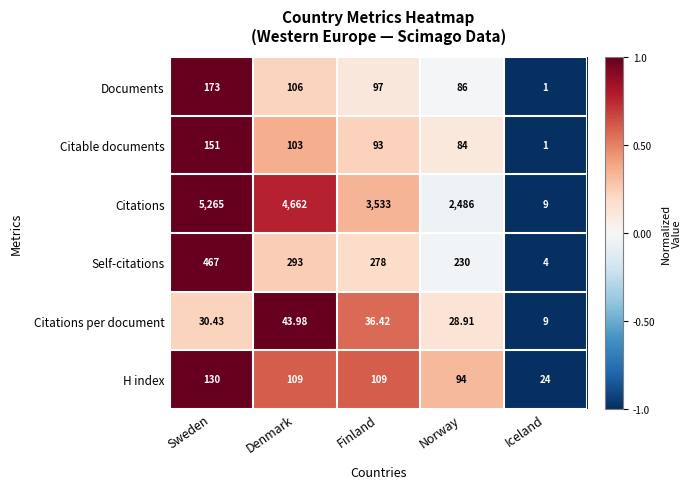

Which series changed the most between Denmark and Iceland?

Citations